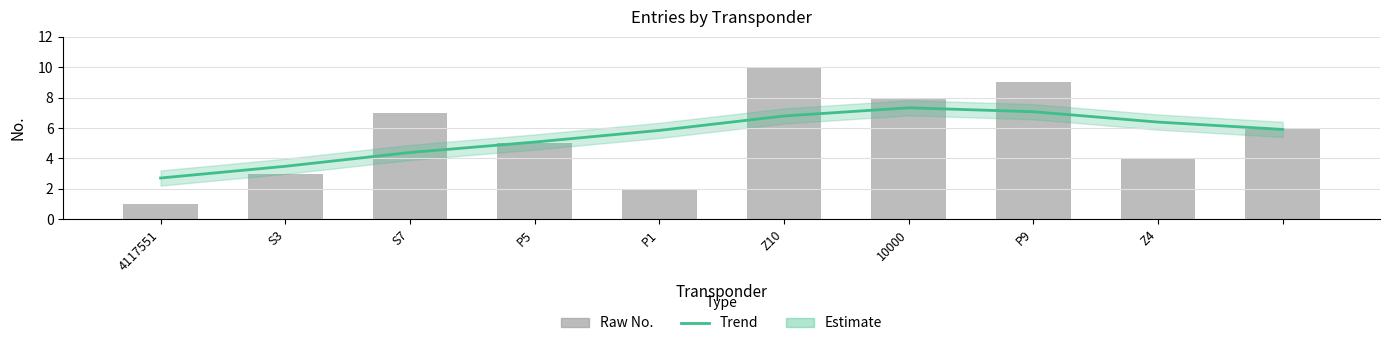

Between P1 and Z10, which series saw the biggest shift?

No. (raw count)